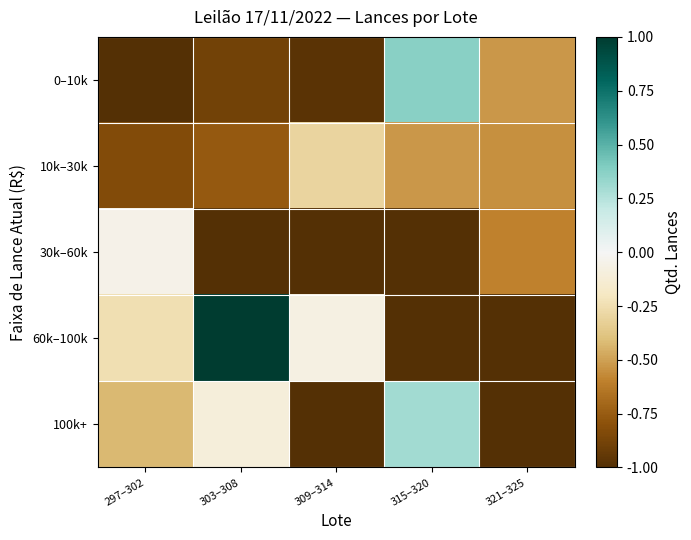

At how many categories does at least one series exceed 0?

2